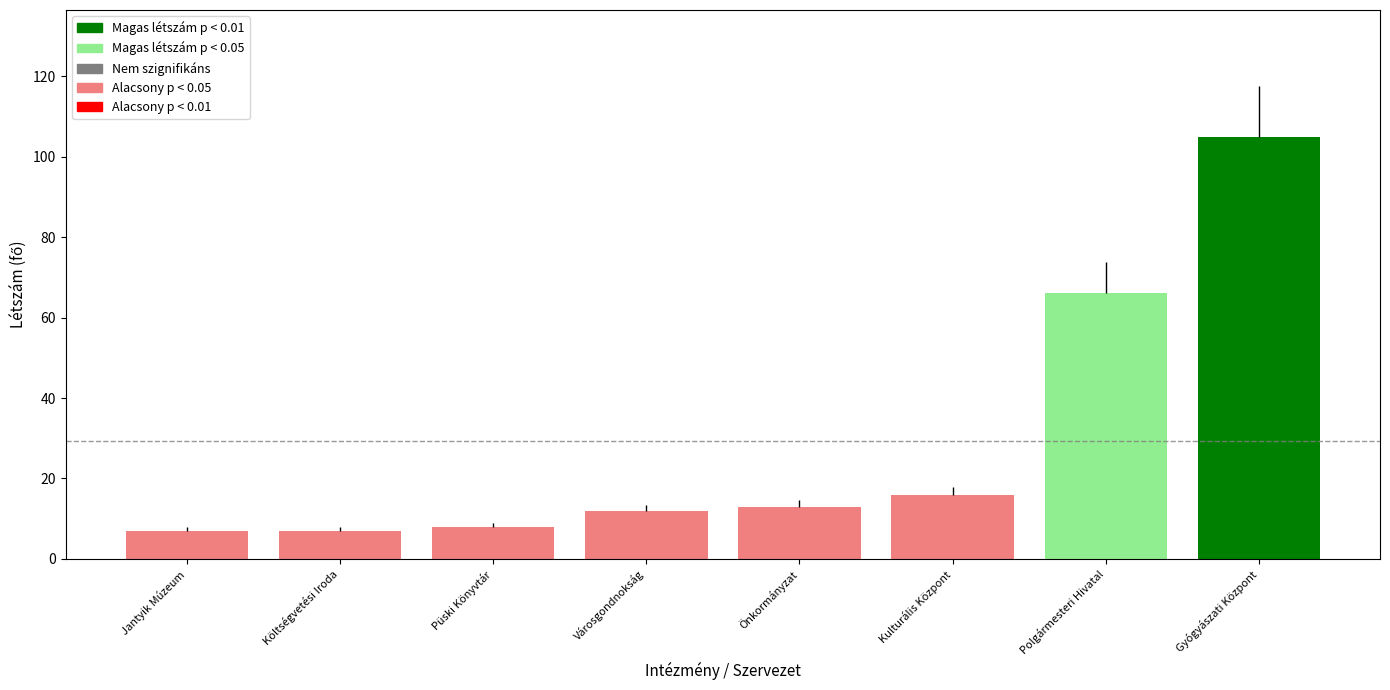

At which category does the chart reach its minimum across all series?

Jantyik Múzeum